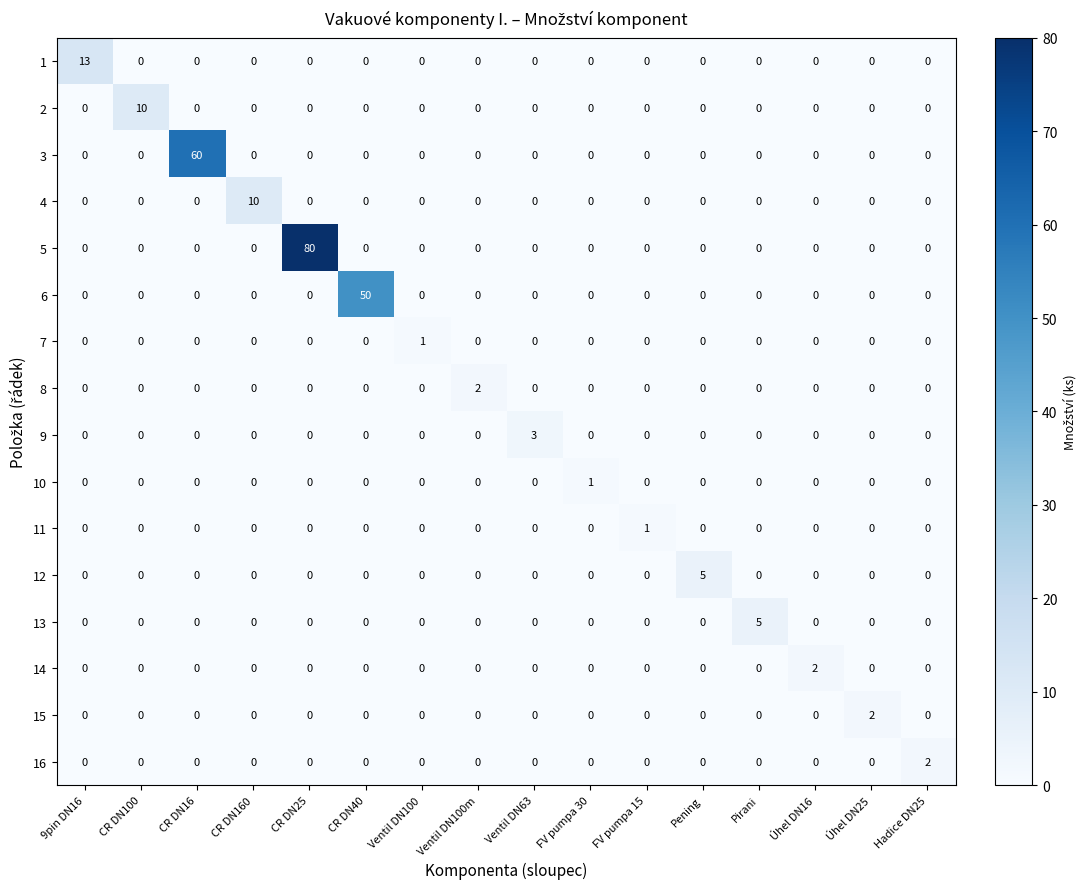

Count the 12 values in the range 0 to 1.

15